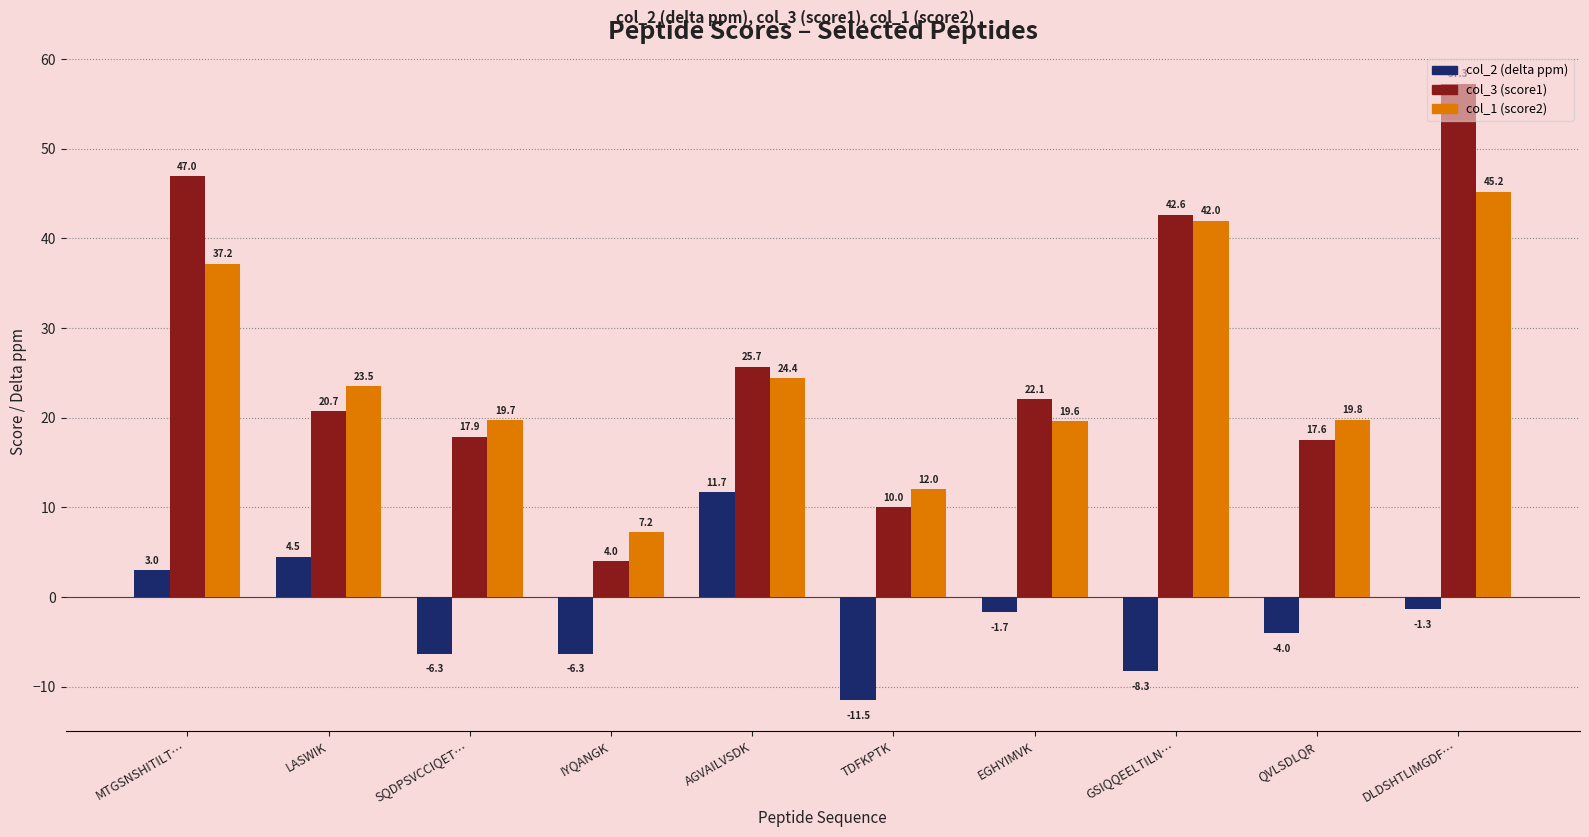

How many bars are there in total?

30